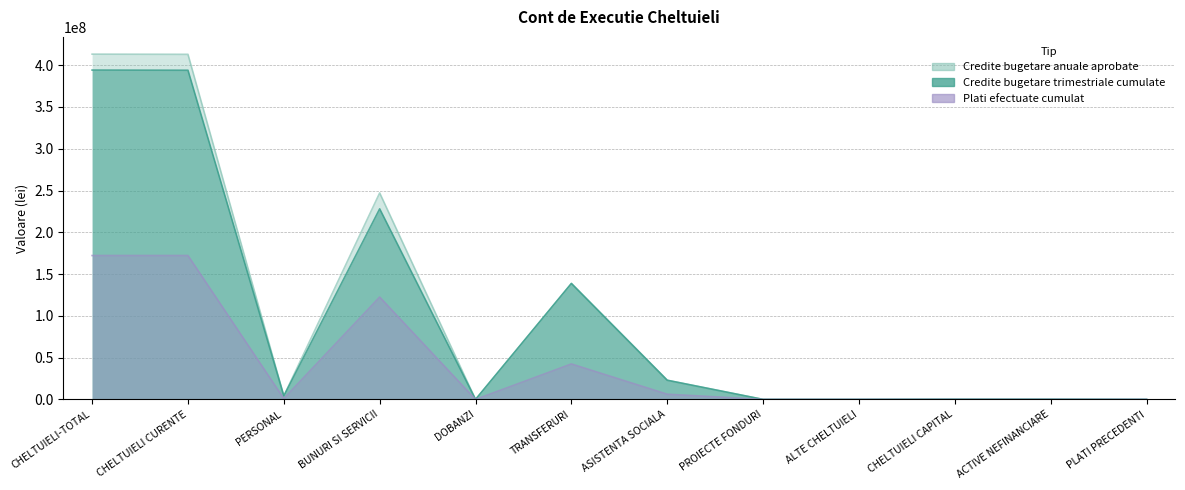

Does the chart have visible grid lines?

Yes